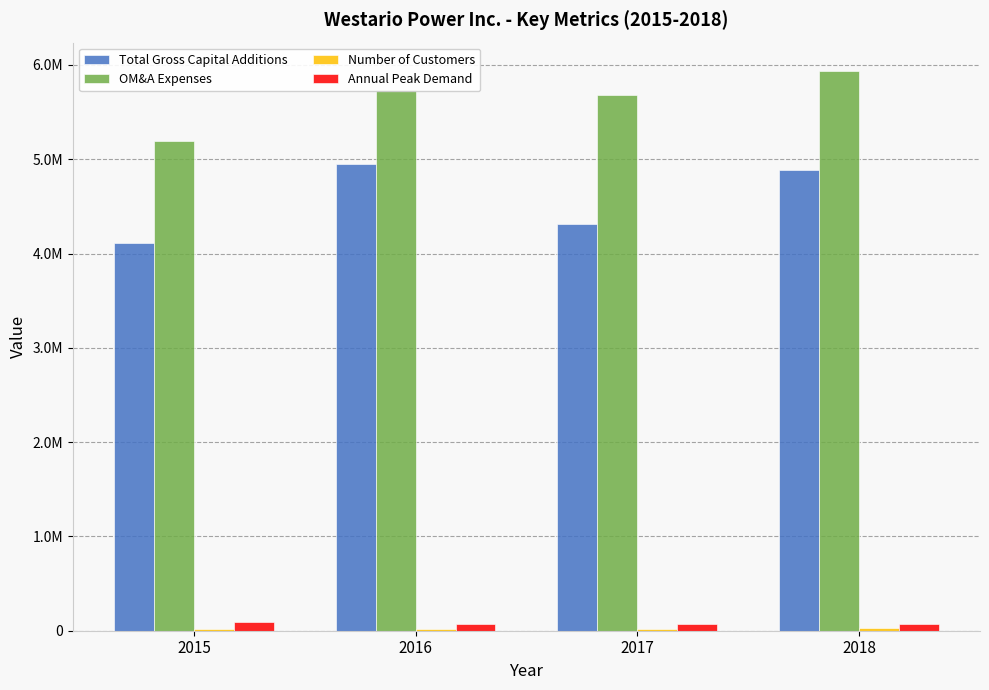

Does the chart contain stacked bars?

No